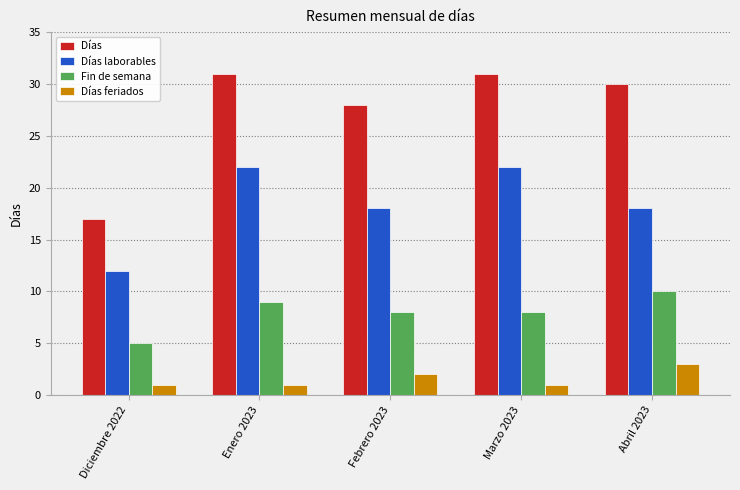

What is the sum of all Días laborables values?

92